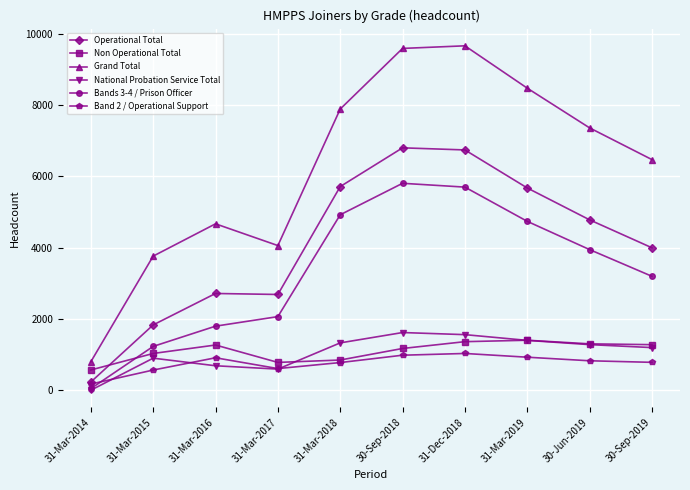

The Bands 3-4 / Prison Officer series shows 45 at 31-Mar-2014. True or false?

True